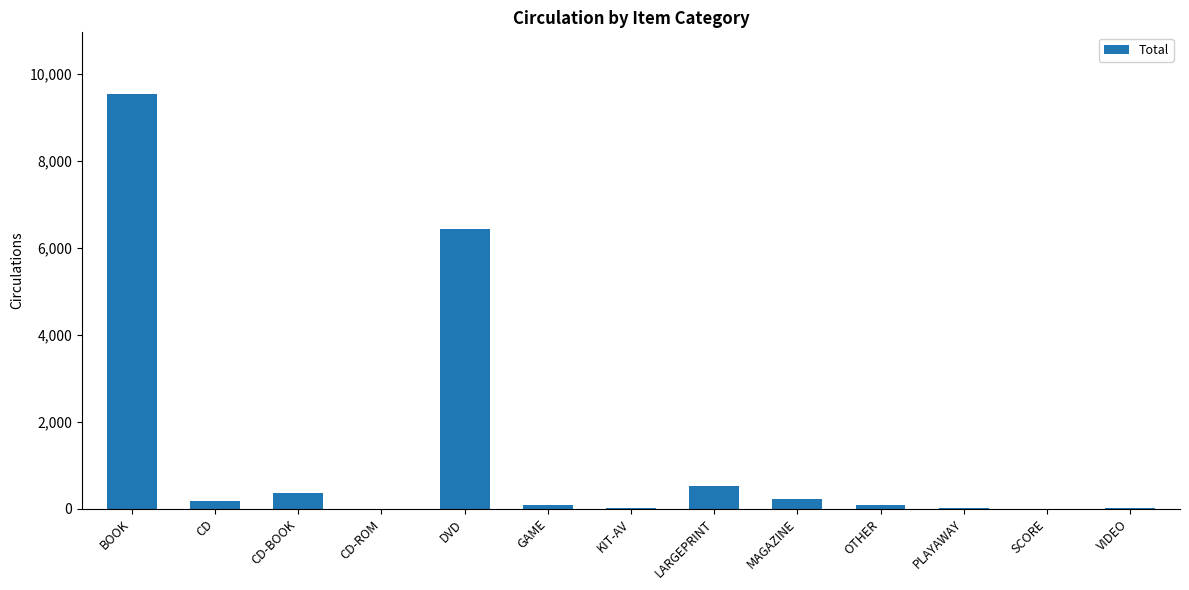

Approximately how many times larger is the value at GAME compared to LARGEPRINT?

0.2